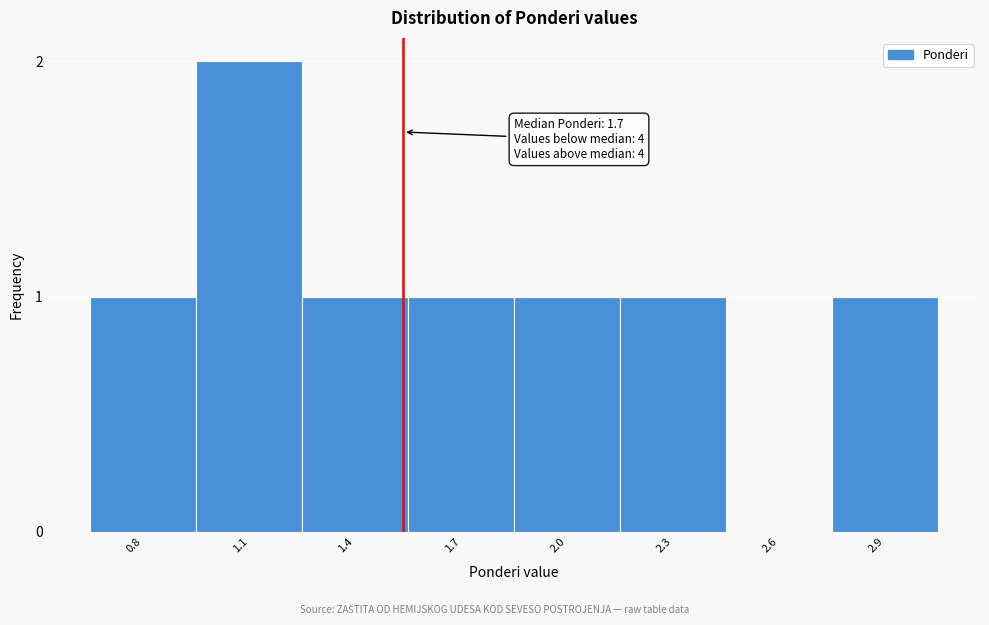

Reading right to left, what are all the values shown in this chart?

2.9=1	2.6=0	2.3=1	2.0=1	1.7=1	1.4=1	1.1=2	0.8=1